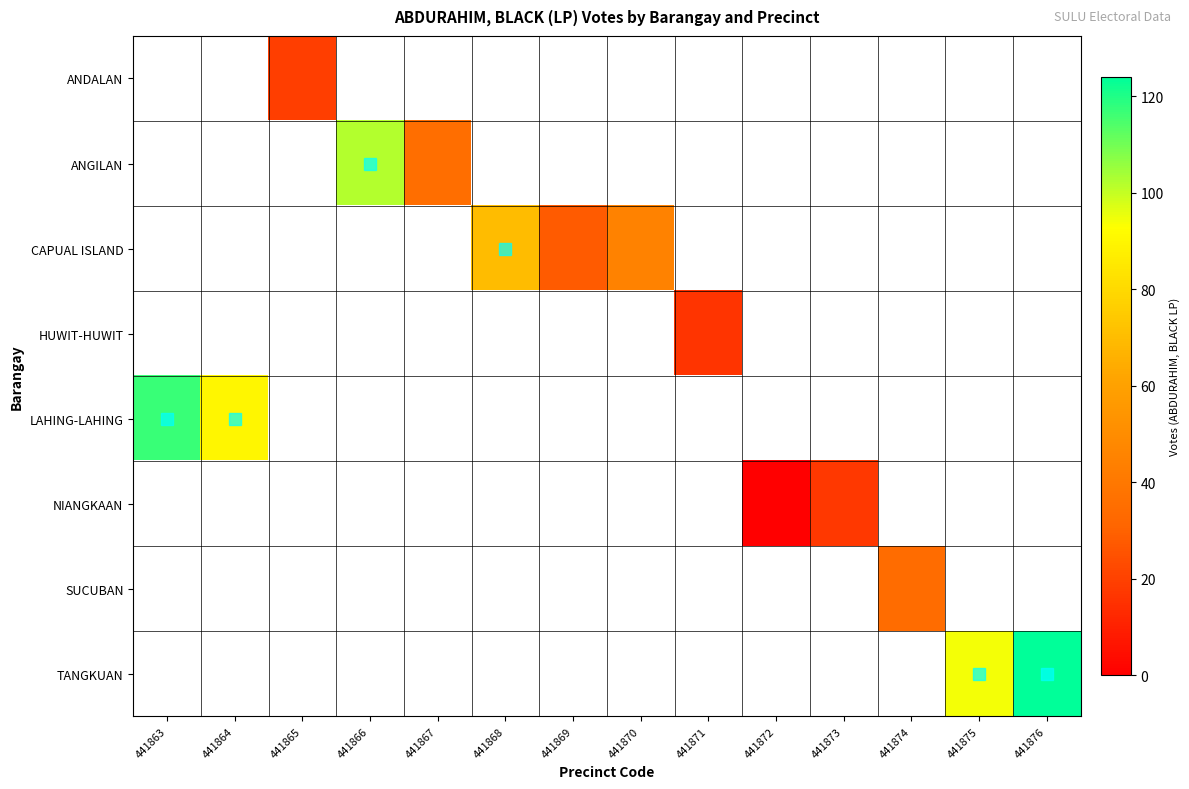

The CAPUAL ISLAND series shows 60.5 at 441870. True or false?

False